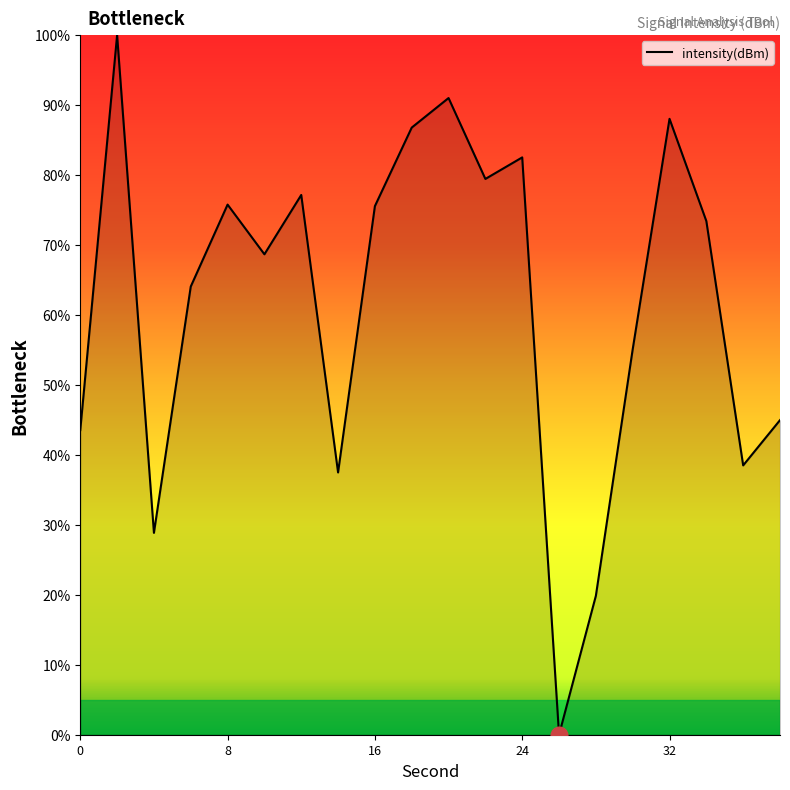

What is the difference between the maximum and minimum values?

100.0